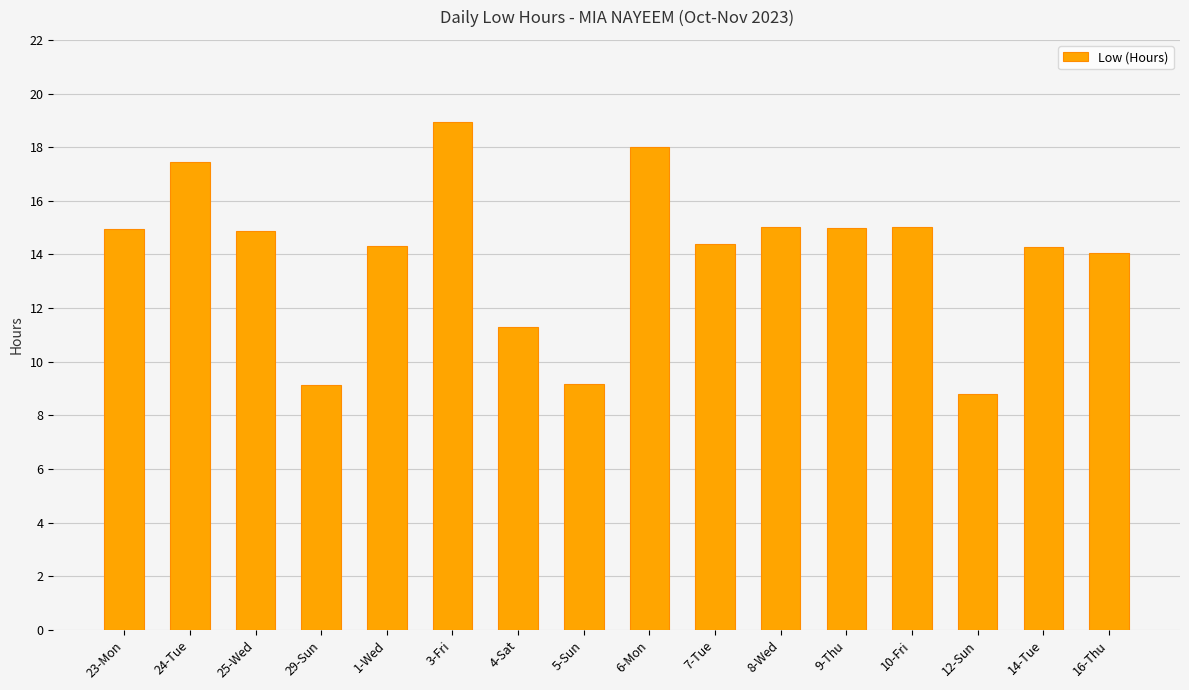

True or false: the data shows 18.9 at 3-Fri.

True